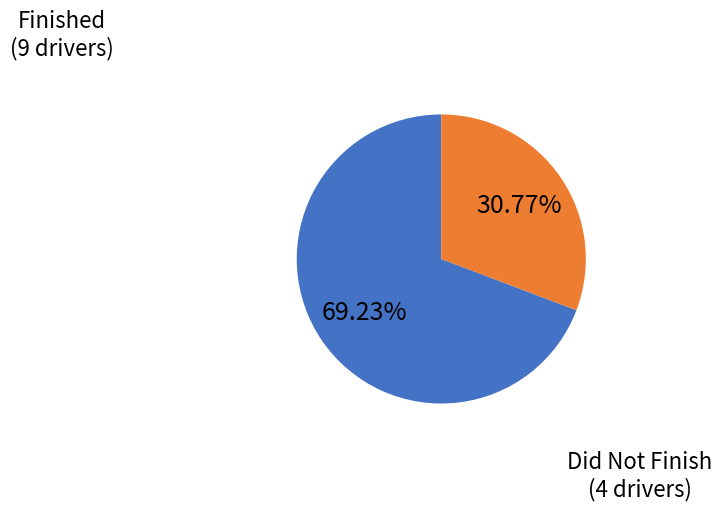

Does any single category account for the majority?

Yes